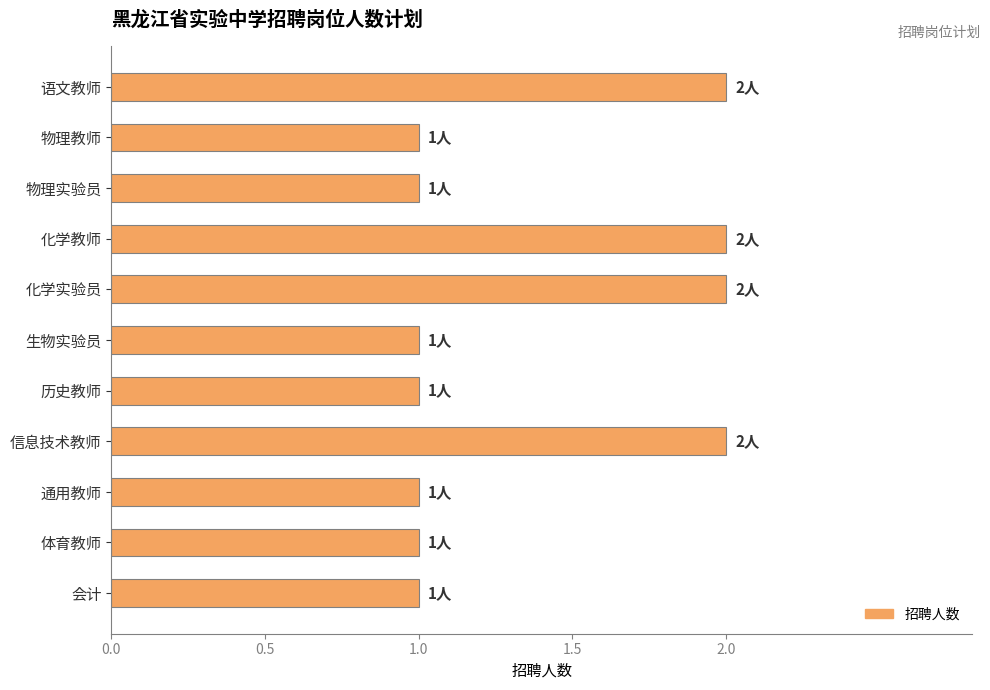

What is the ratio of the value at 会计 to the value at 体育教师?

1.0